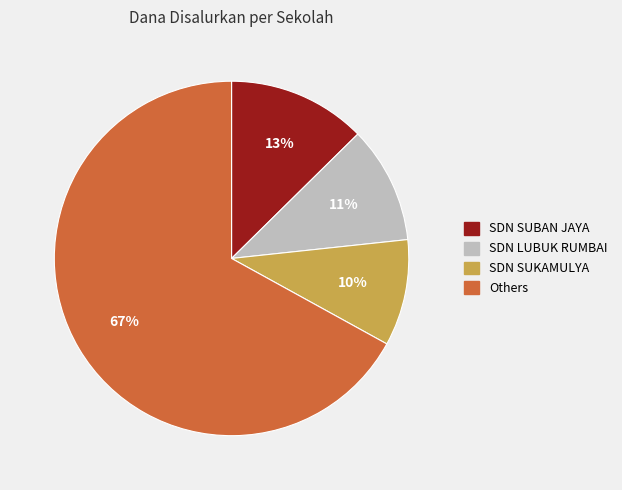

Is it true that SDN SUBAN JAYA is 13% of the pie?

True